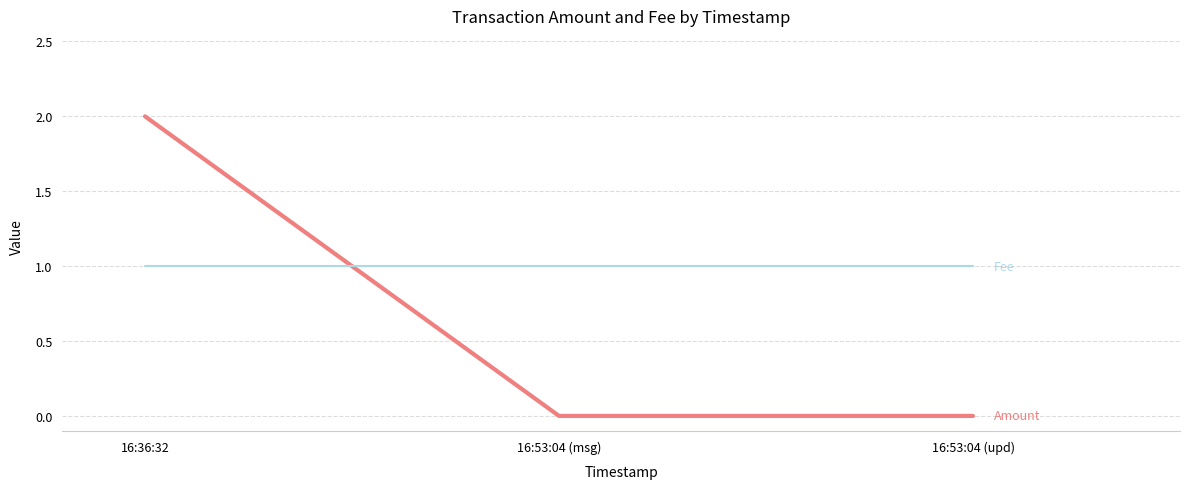

Which category has the highest value across all series?

16:36:32